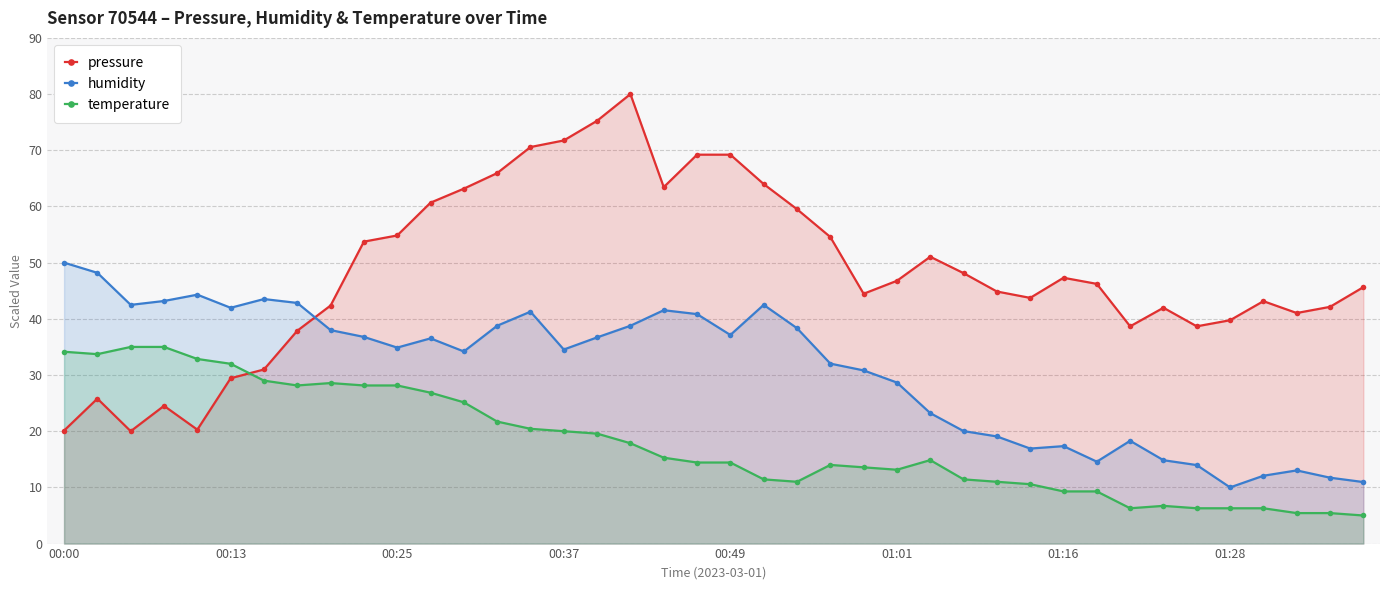

True or false: temperature and humidity cross at least once.

False